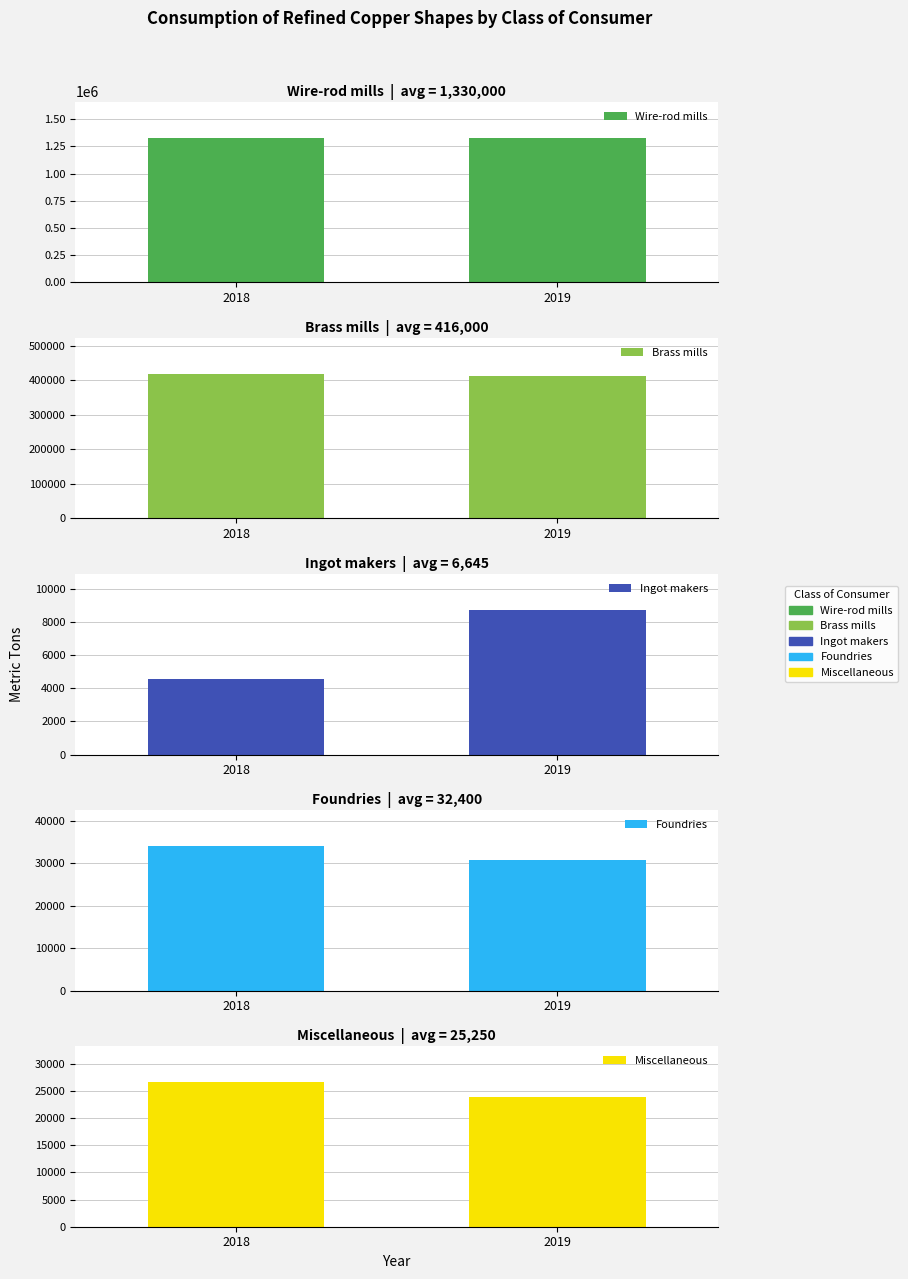

Does the chart contain any negative values?

No